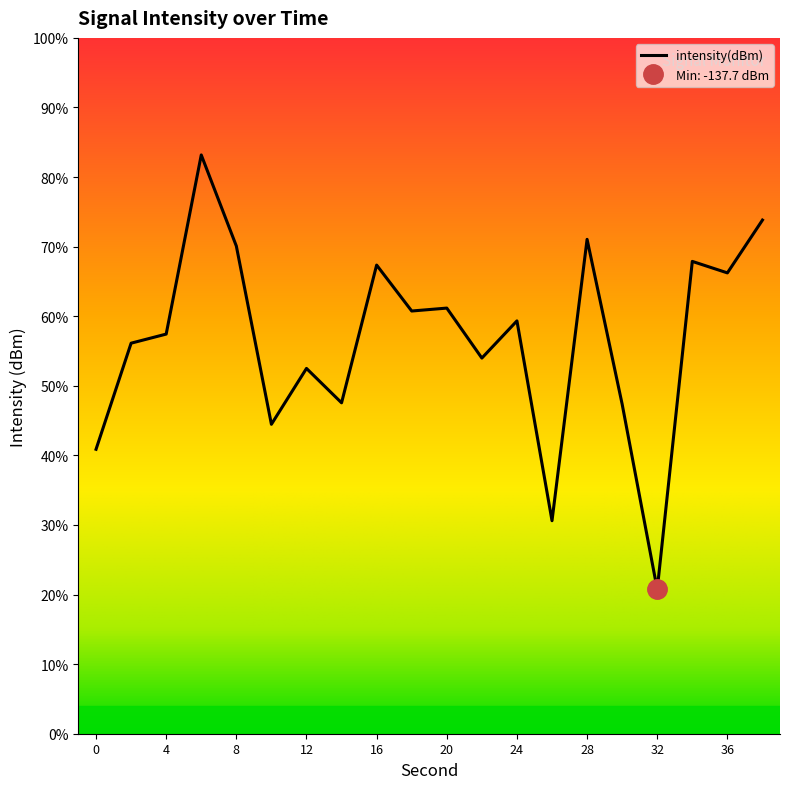

How many lines are shown in the chart?

1